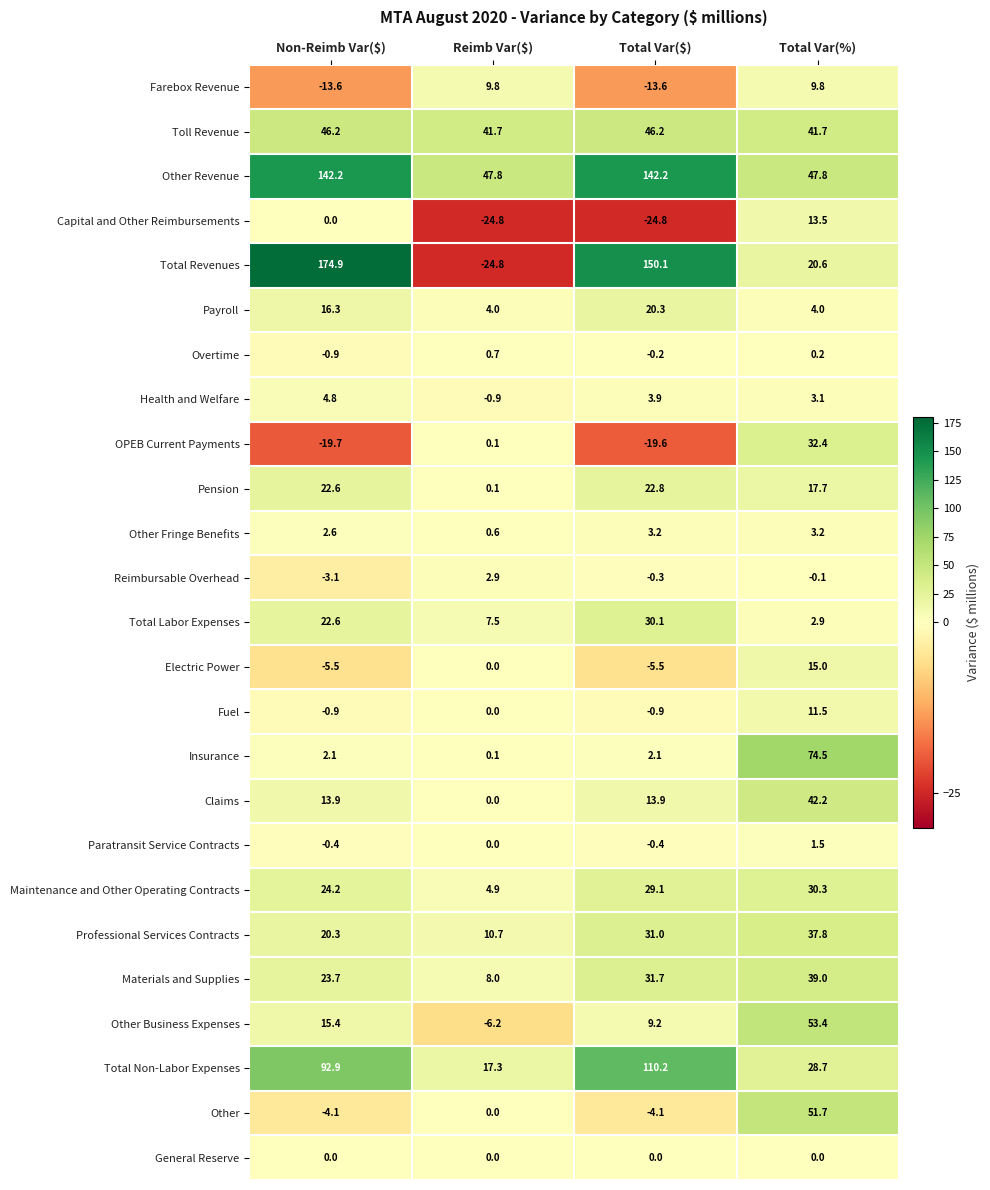

The value of Maintenance and Other Operating Contracts at Total Var($) is 29.1. True or false?

True